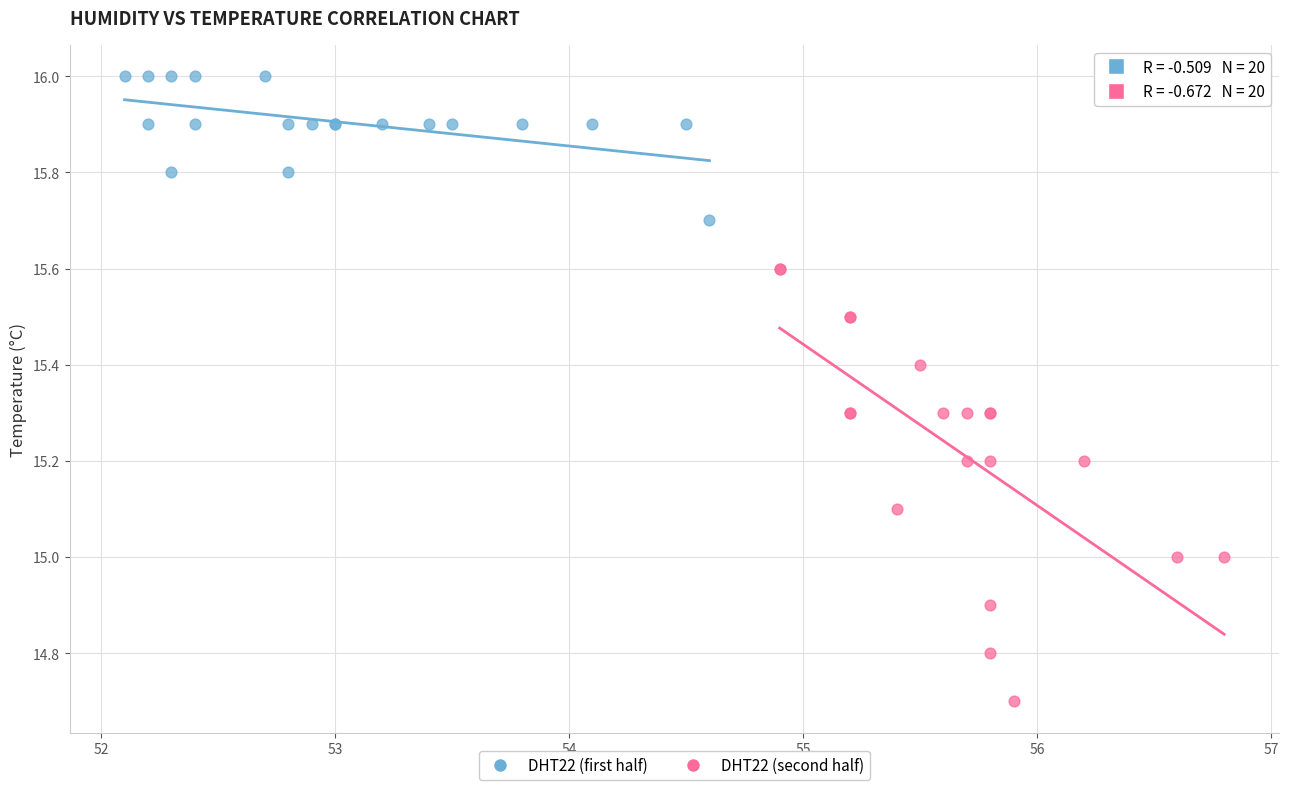

What are all the series names shown in the legend?

DHT22 (first half), DHT22 (second half)